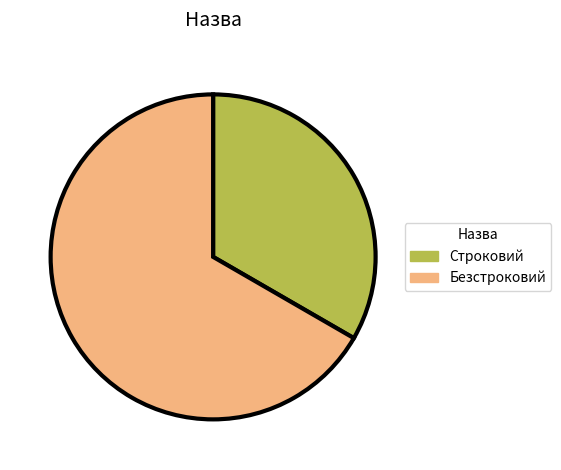

Which has a higher value, Безстроковий or Строковий?

Безстроковий